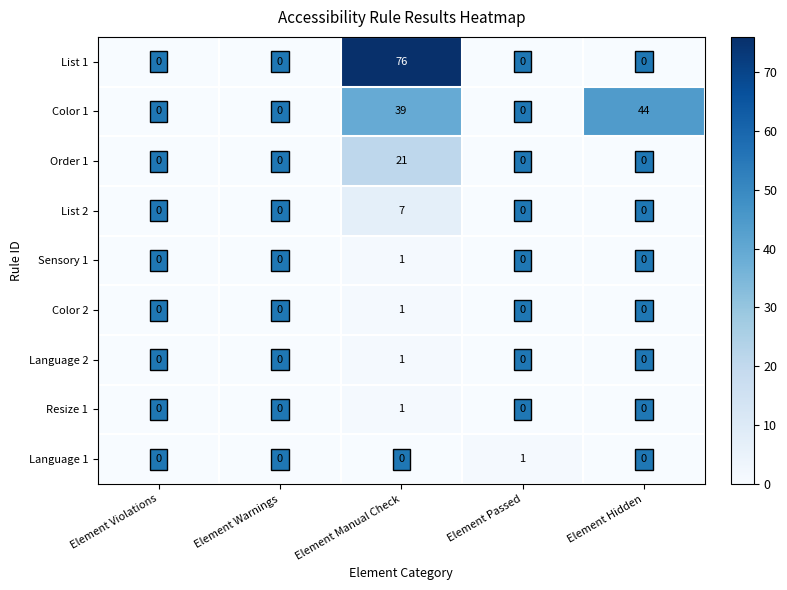

Which category has the highest value in the List 1 series?

Element Manual Check